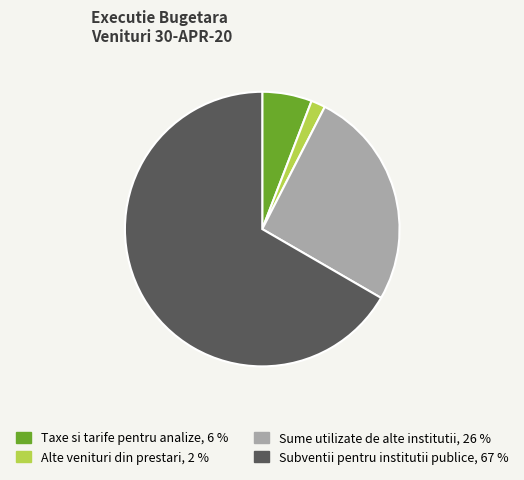

Which slice represents more than half of the pie?

Subventii pentru institutii publice